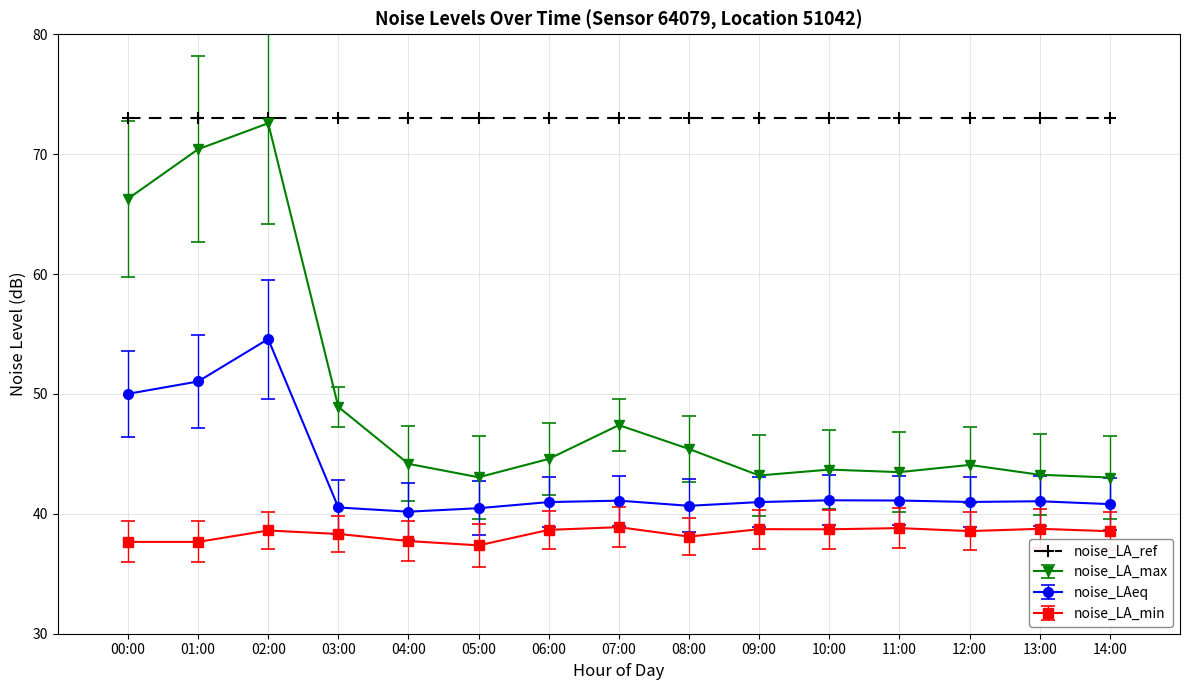

At which category does noise_LA_max reach its first local valley?

05:00